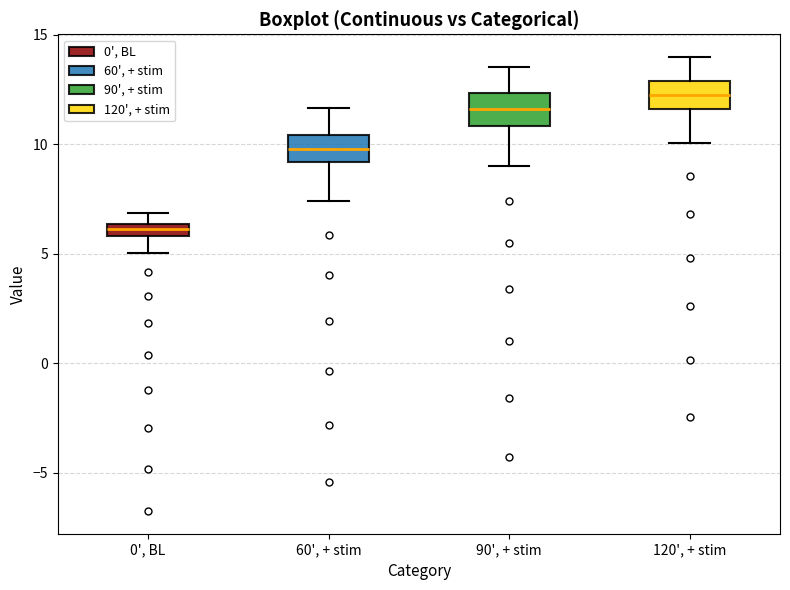

Which box has the highest median line?

120', + stim